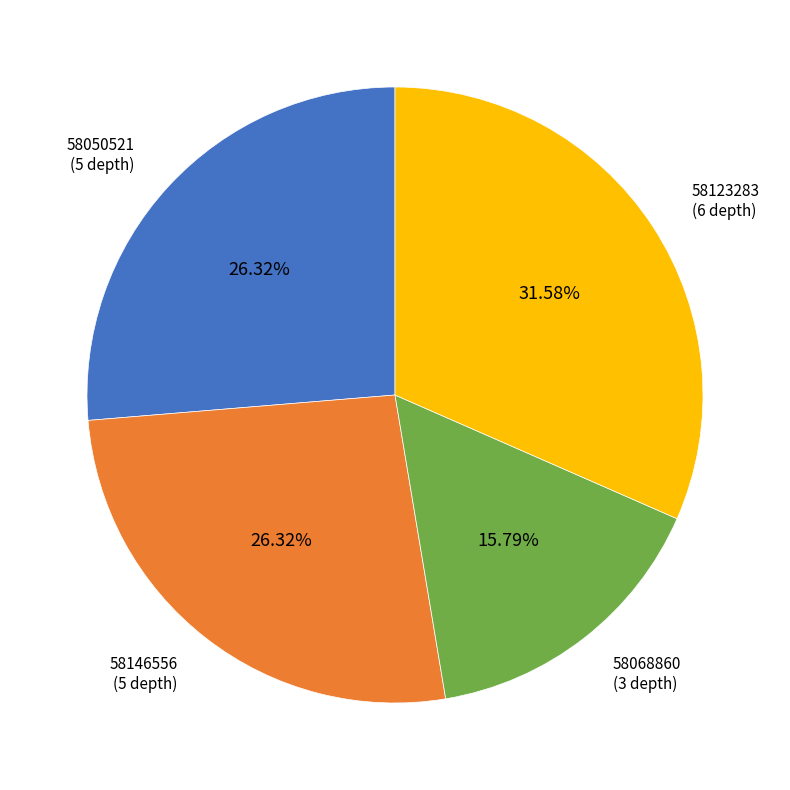

Is it true that 58068860 is 16% of the pie?

True